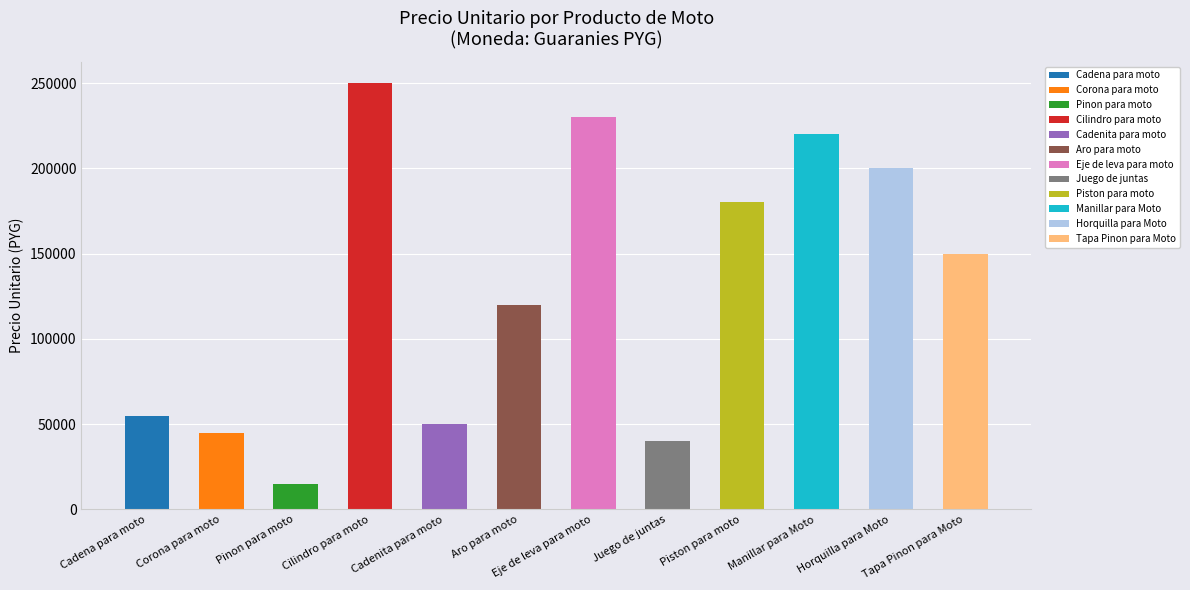

What is the ratio of the value at Juego de juntas to the value at Pinon para moto?

2.7